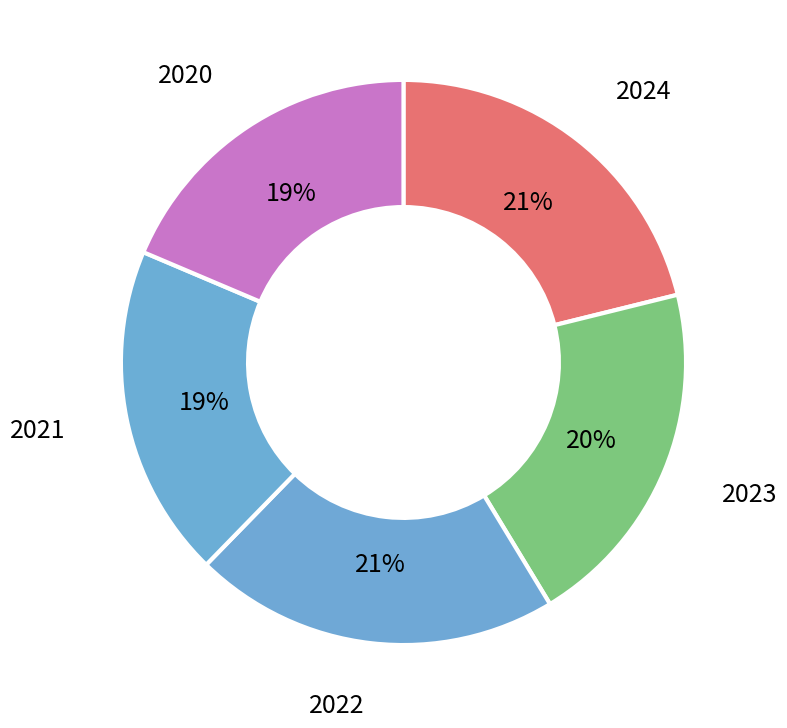

Combined, do 2024 and 2022 account for over 50%?

No